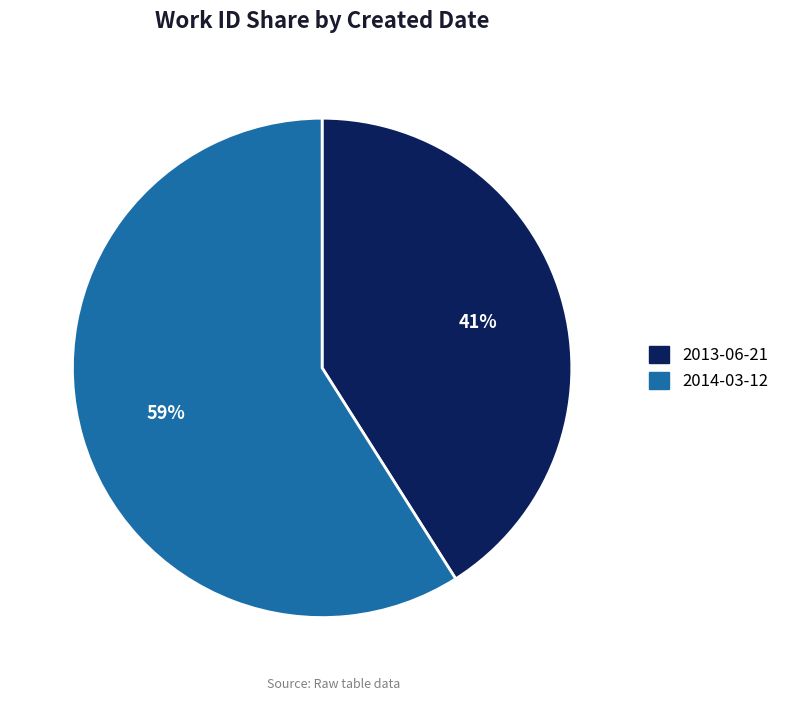

What is the largest slice in the pie chart?

2014-03-12